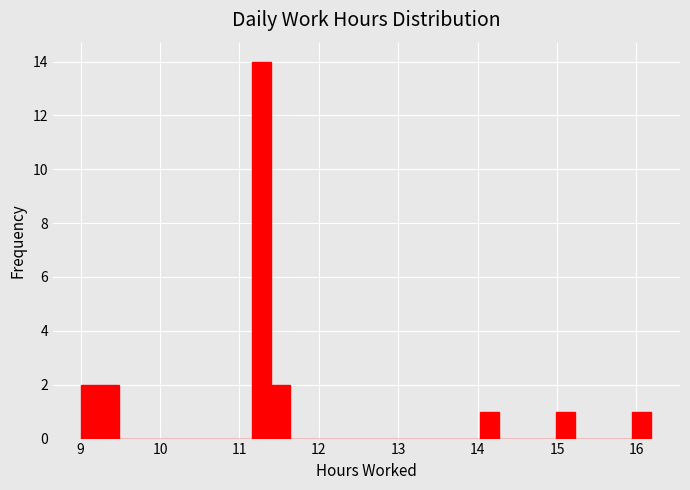

Around what value on the x-axis is the tallest bar? Give the approximate position of its centre, as read against the axis.

11.3